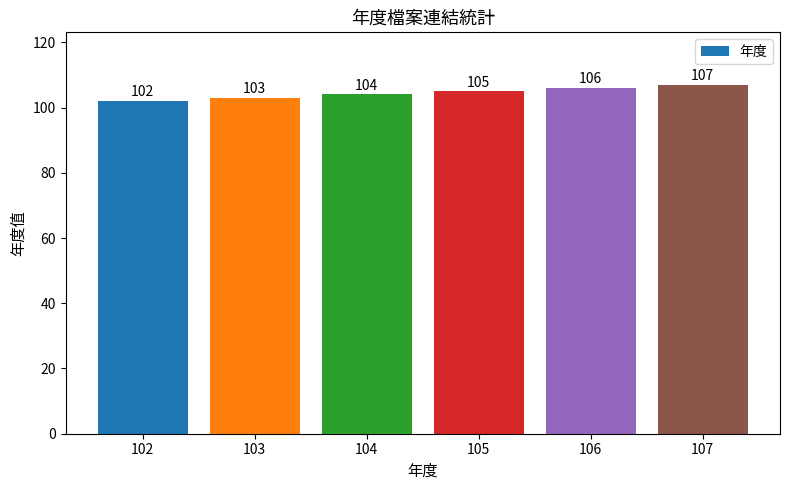

What is the difference between the values at 105 and 107?

2